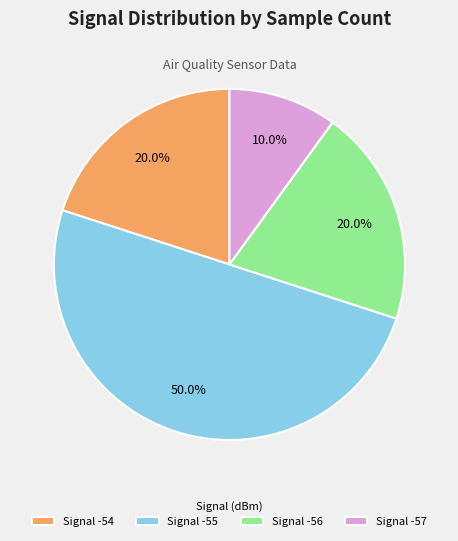

Which has a higher value, Signal -55 or Signal -57?

Signal -55